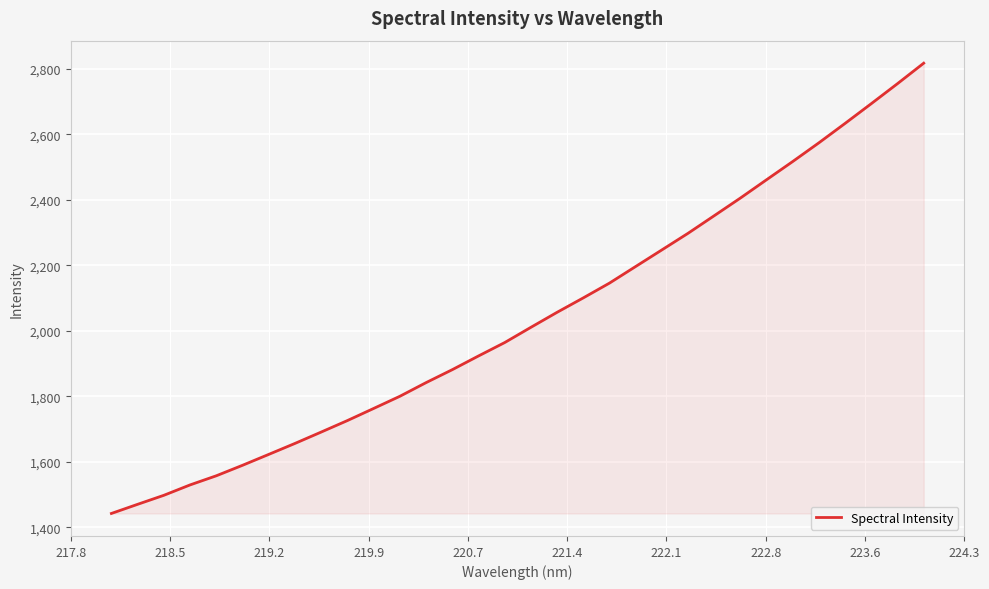

What is the difference between the maximum and minimum values?

1375.1